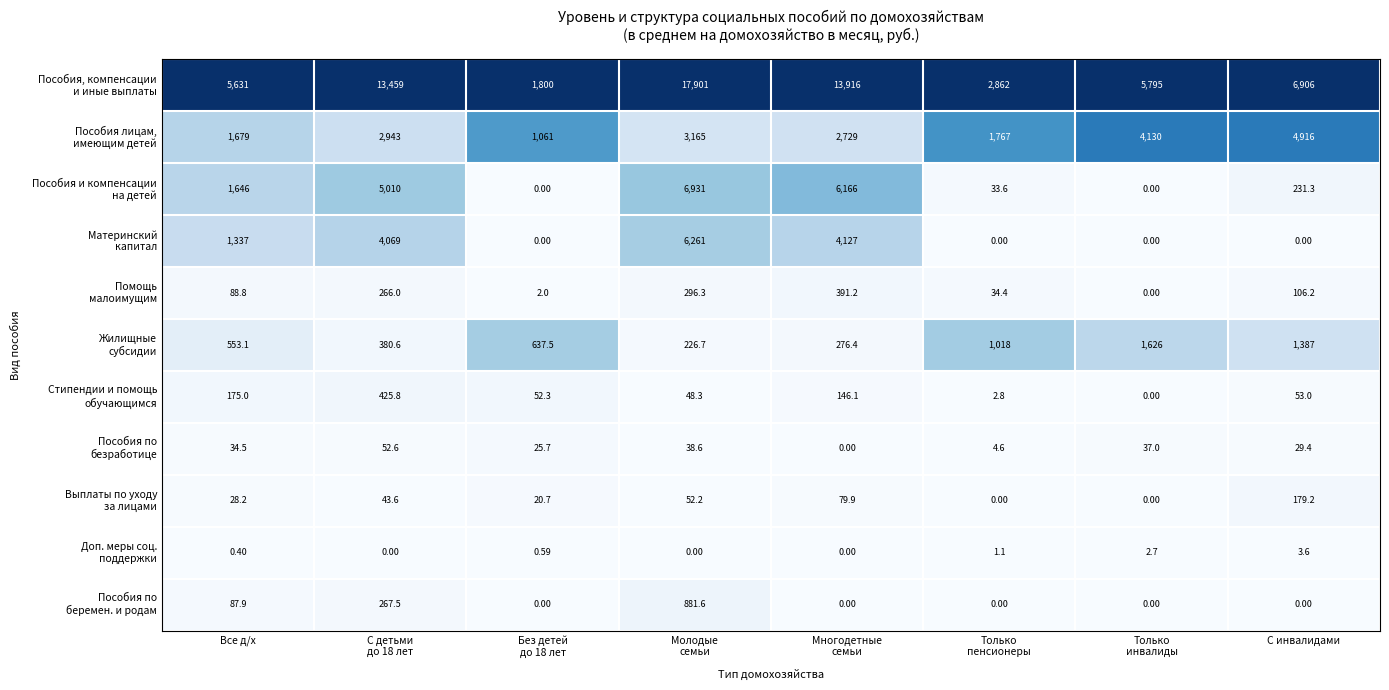

Count the number of data series in this chart.

11